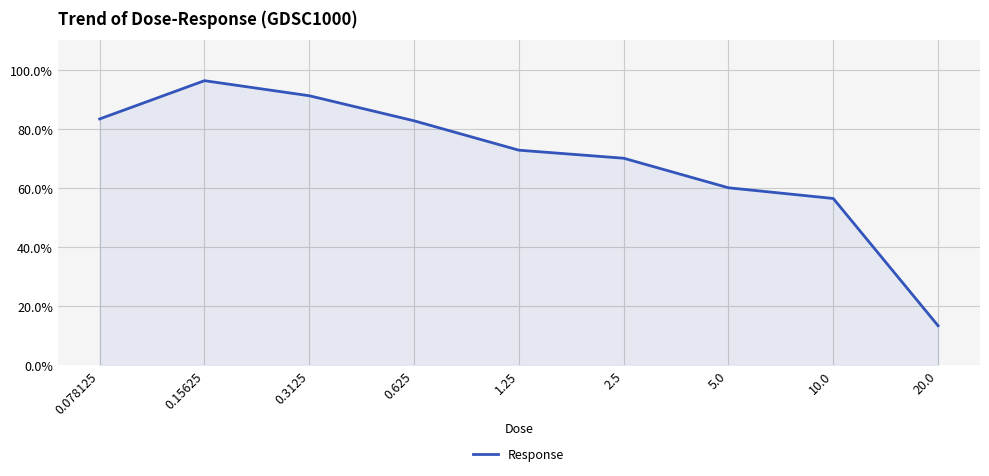

What is the difference between the maximum and minimum values?

83.0